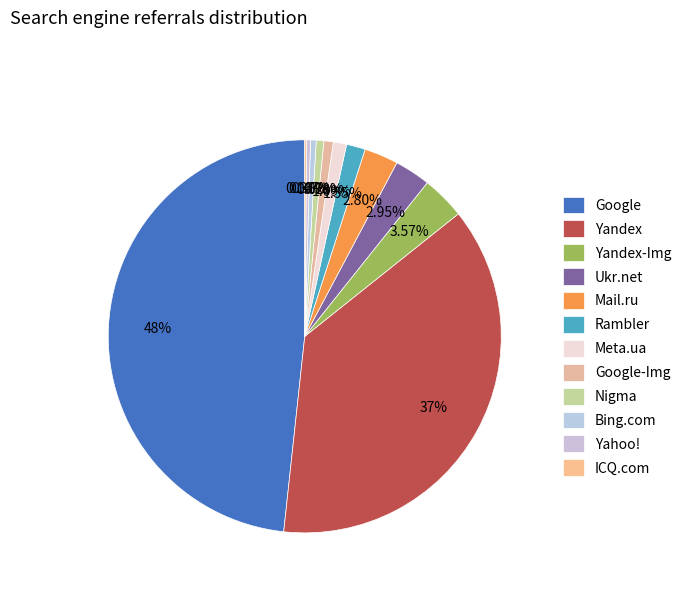

Does Nigma account for over 50% of the chart?

No